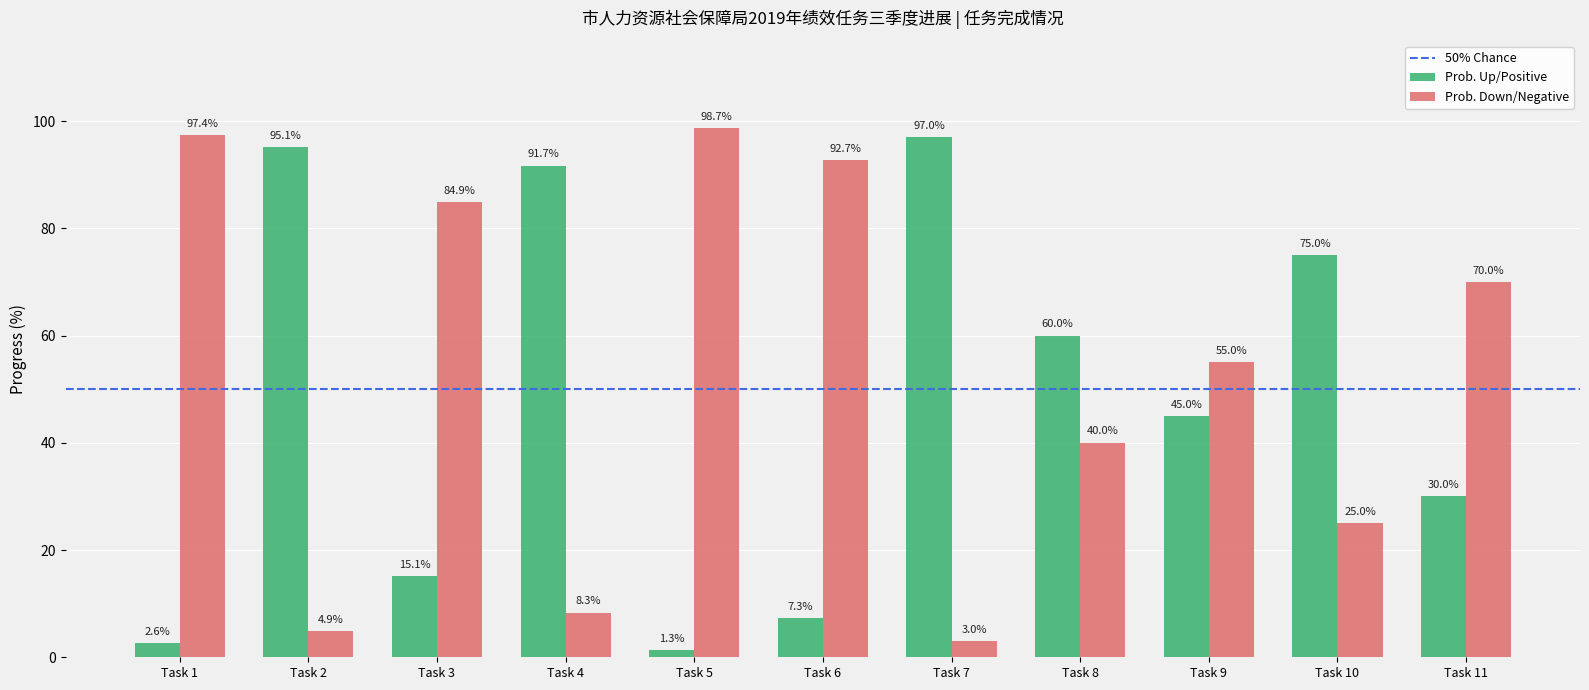

How many data points does each series have?

11